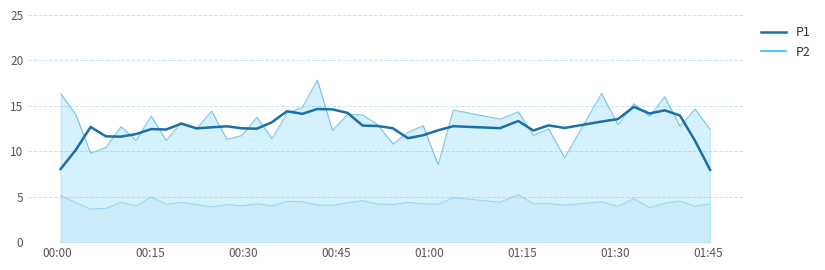

What is the value of the P1 point at the 32nd from the left?

9.3